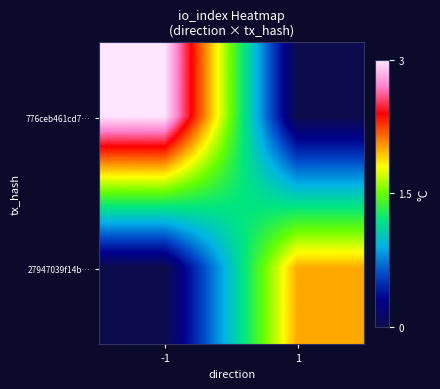

Reading left to right, list all the values displayed in this chart.

776ceb461cd7…: -1=3	1=0
27947039f14b…: -1=0	1=2